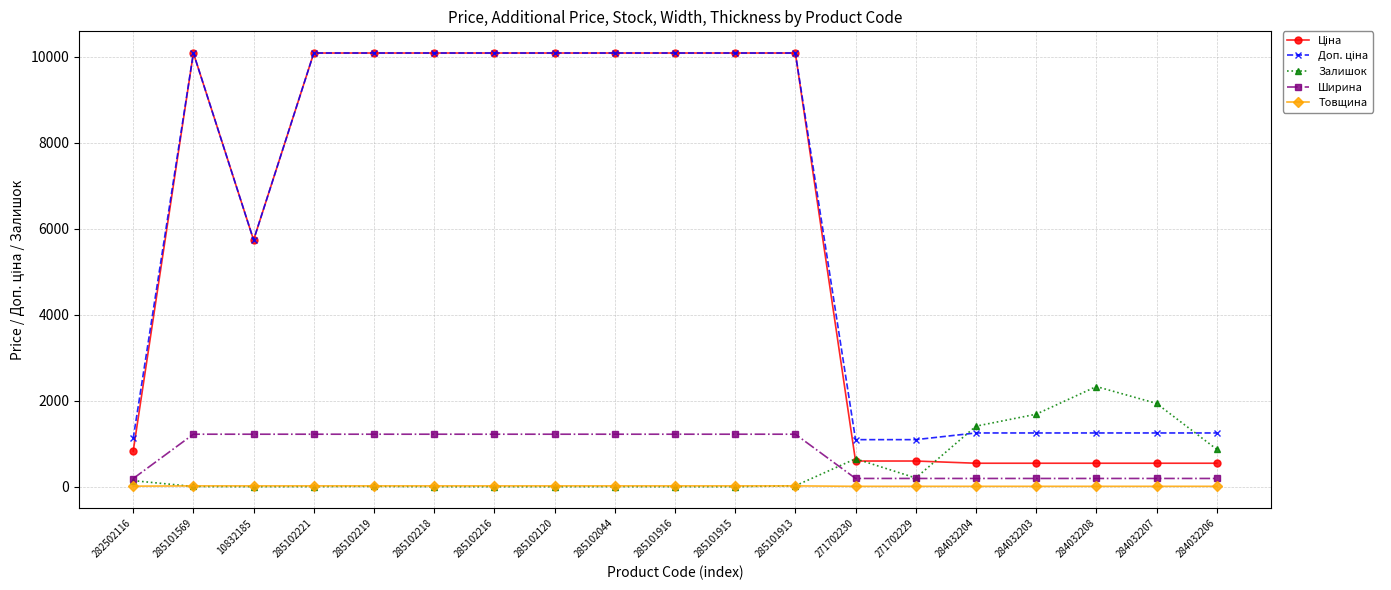

What is the maximum value shown in the chart?

10085.8